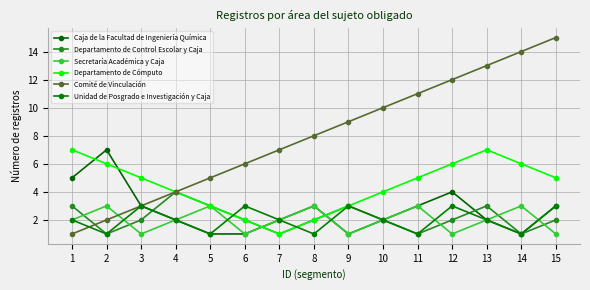

At which category does the chart reach its minimum across all series?

5